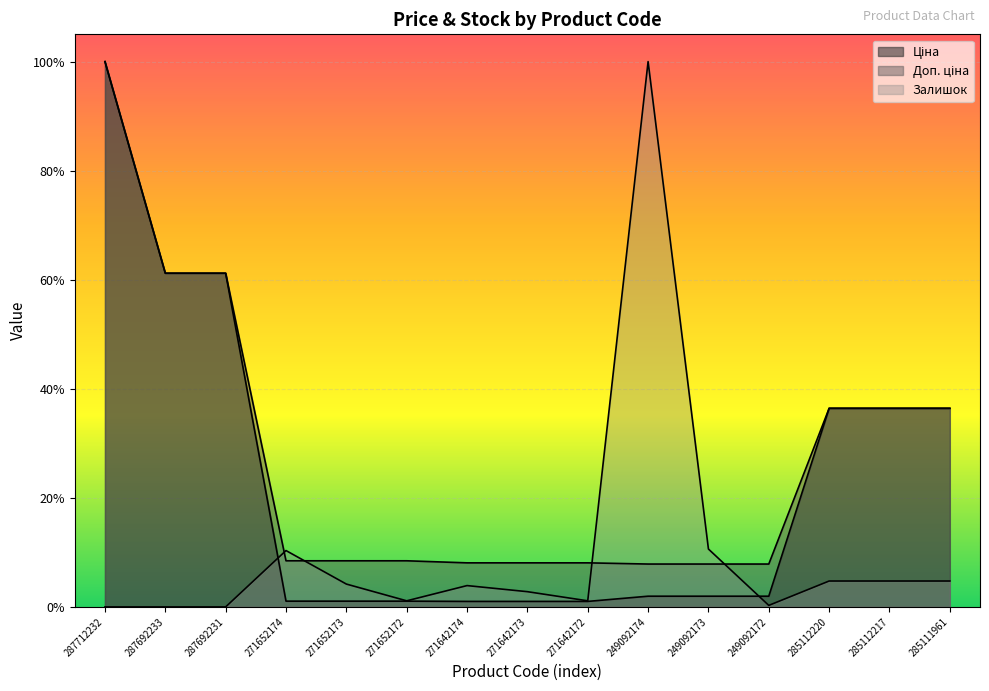

What is the difference between the maximum and minimum values in the Доп. ціна series?

0.9